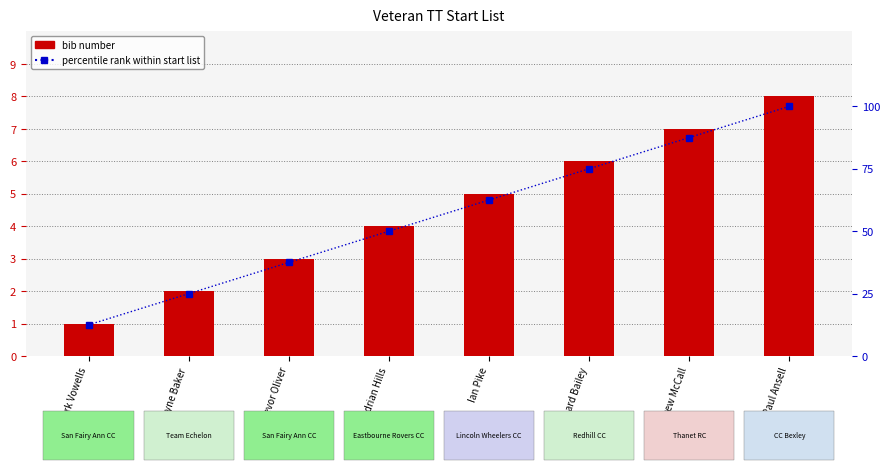

Which category has the highest value across all series?

Paul Ansell